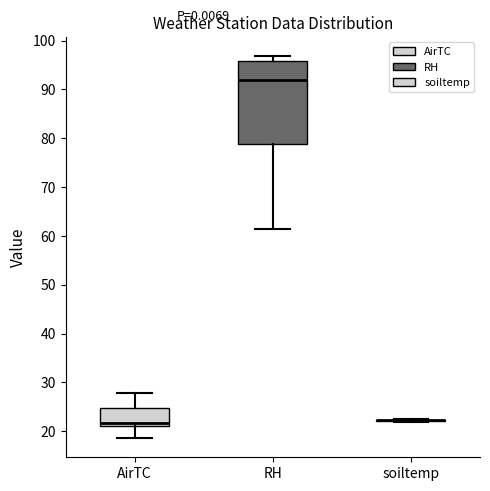

Reading left to right, read every box against the y-axis: the position of its median line, the range the box covers, and the ends of its whiskers. The values are not printed on the chart, so give them approximately, as read against the axis.

AirTC: median 22, box 21 to 25, whiskers 19 to 28
RH: median 92, box 79 to 96, whiskers 61 to 97
soiltemp: box collapsed to a line at 22, whiskers 22 to 23